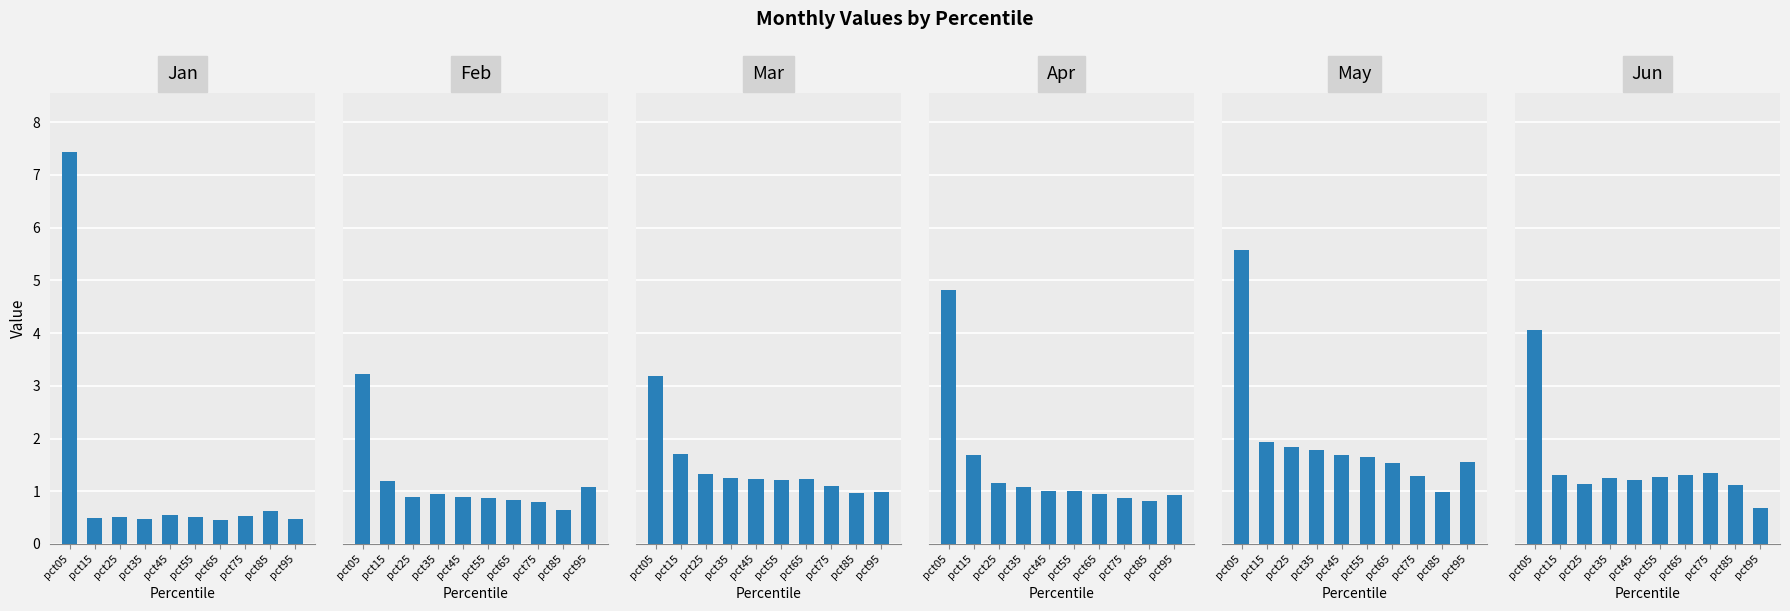

Is the value of Apr at pct95 greater than the value of Mar at pct75?

No